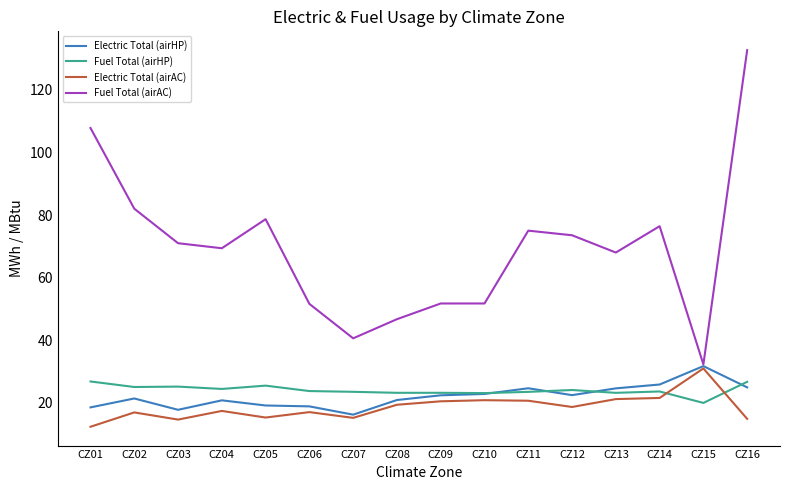

Which label corresponds to the largest value in the chart?

CZ16